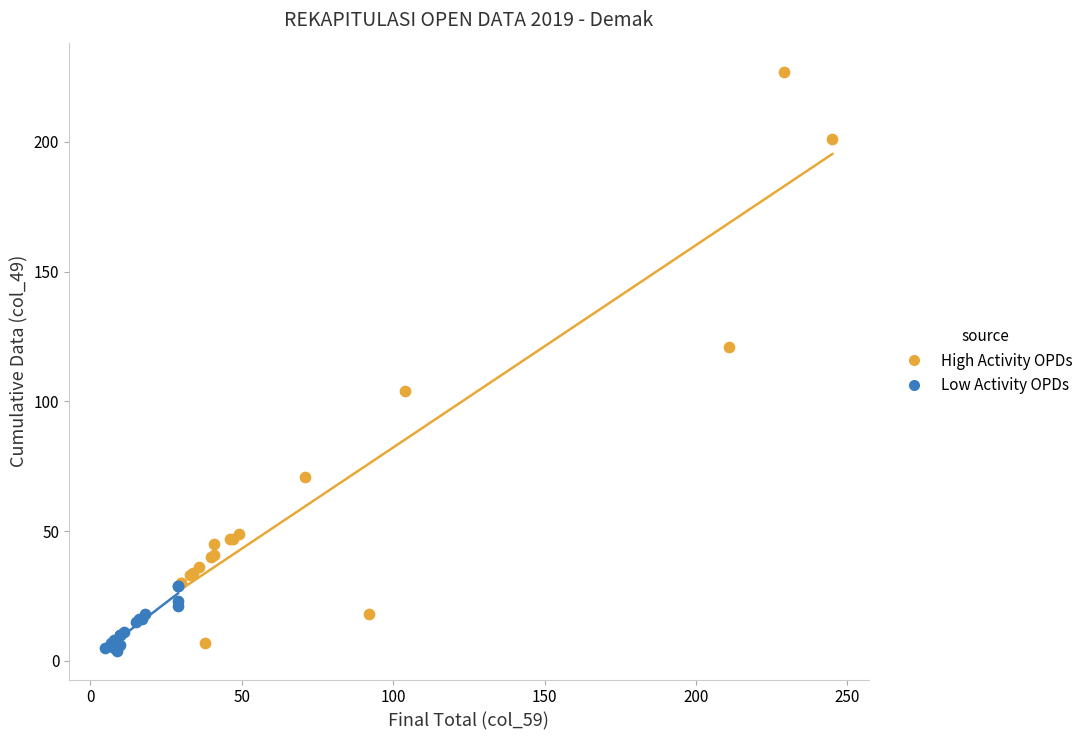

Which series reaches the maximum Y coordinate?

High Activity OPDs